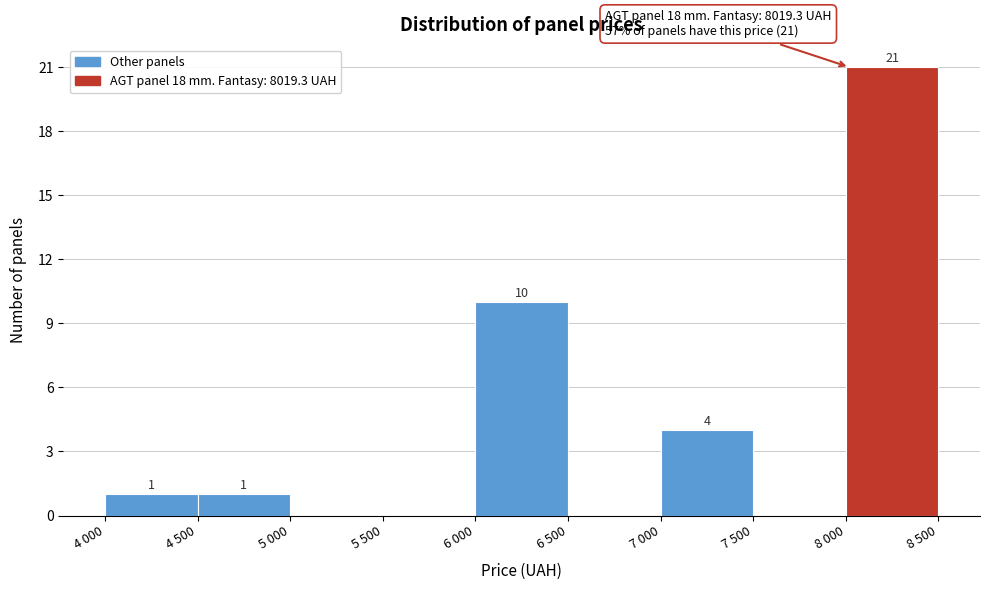

Reading right to left, extract all data points from this chart.

8 000=21	7 500=0	7 000=4	6 500=0	6 000=10	5 500=0	5 000=0	4 500=1	4 000=1